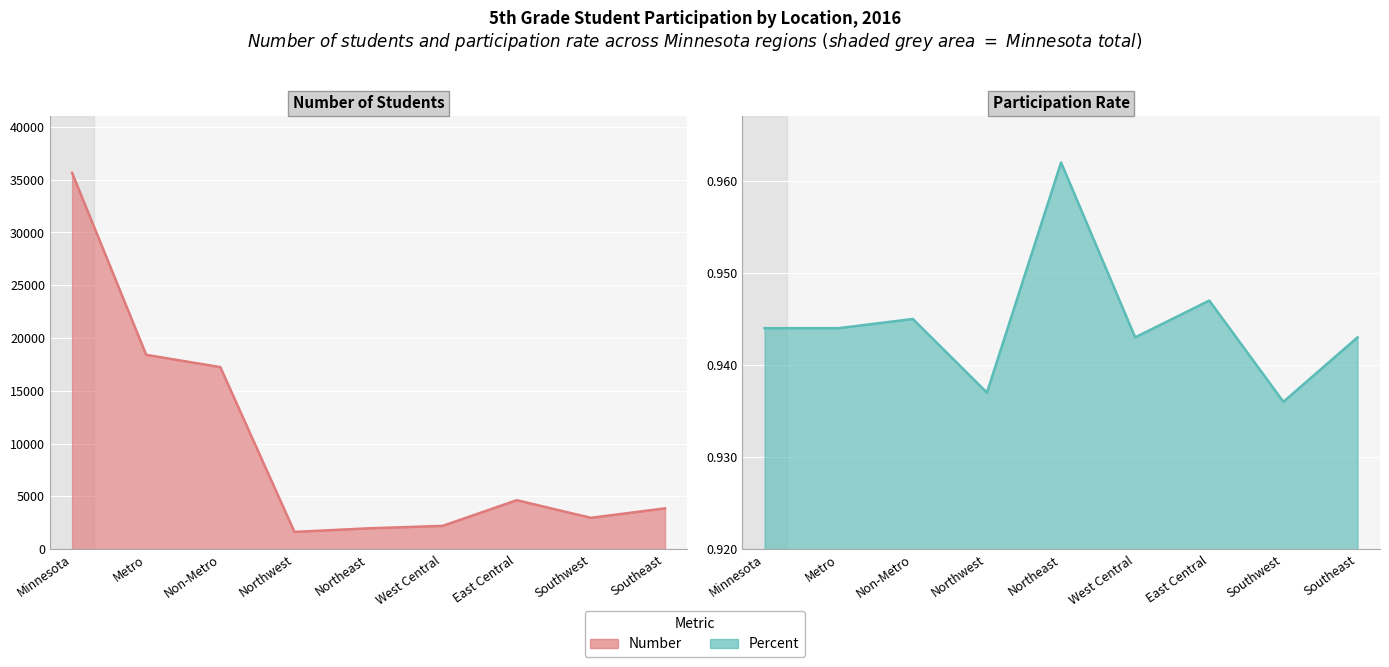

What is the value of the Percent point at the 9th from the left?

0.9